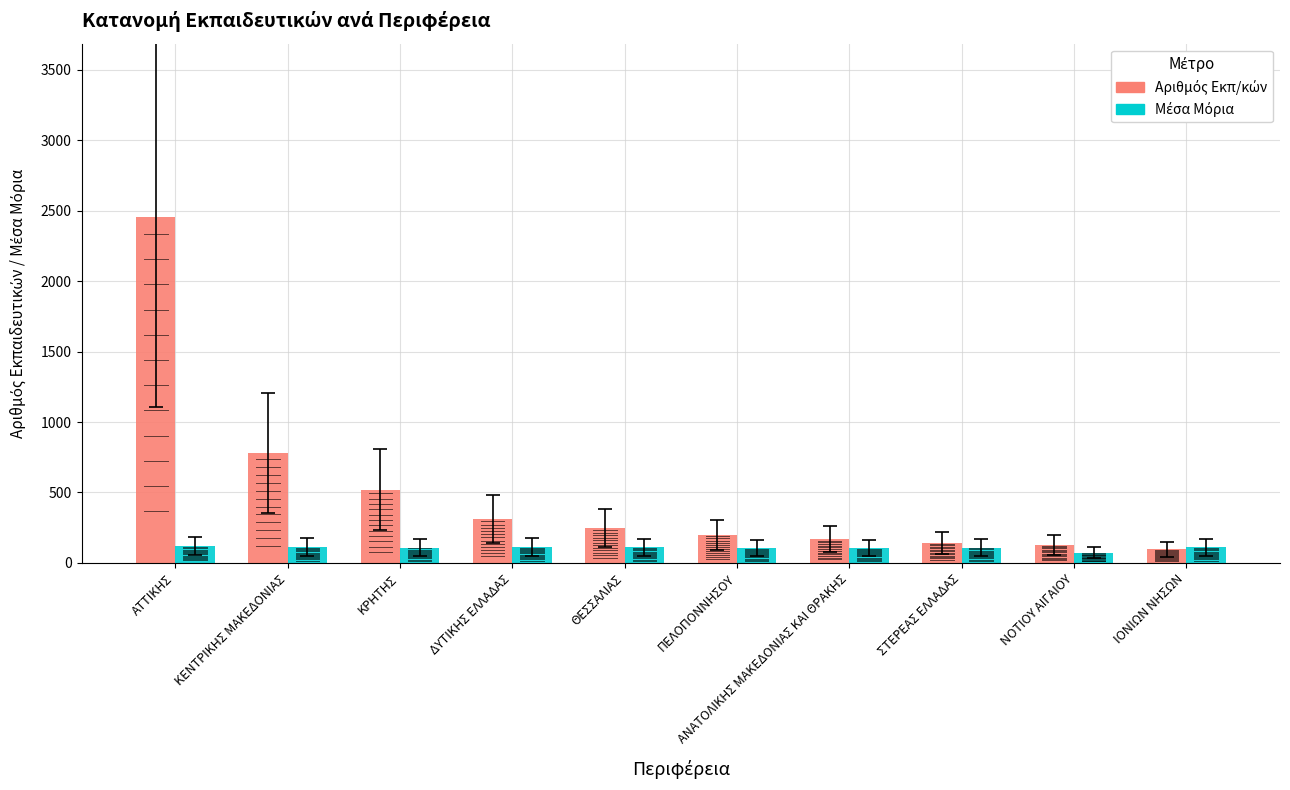

What is the difference between the Μέσα Μόρια values at ΙΟΝΙΩΝ ΝΗΣΩΝ and ΘΕΣΣΑΛΙΑΣ?

0.7